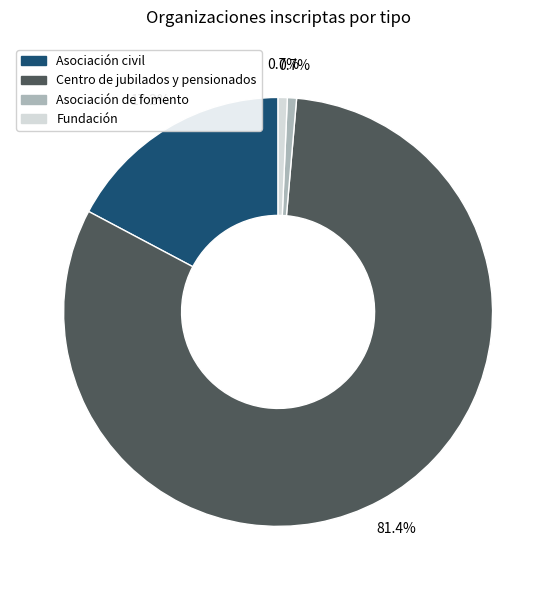

Is it true that Centro de jubilados y pensionados is 81% of the pie?

True